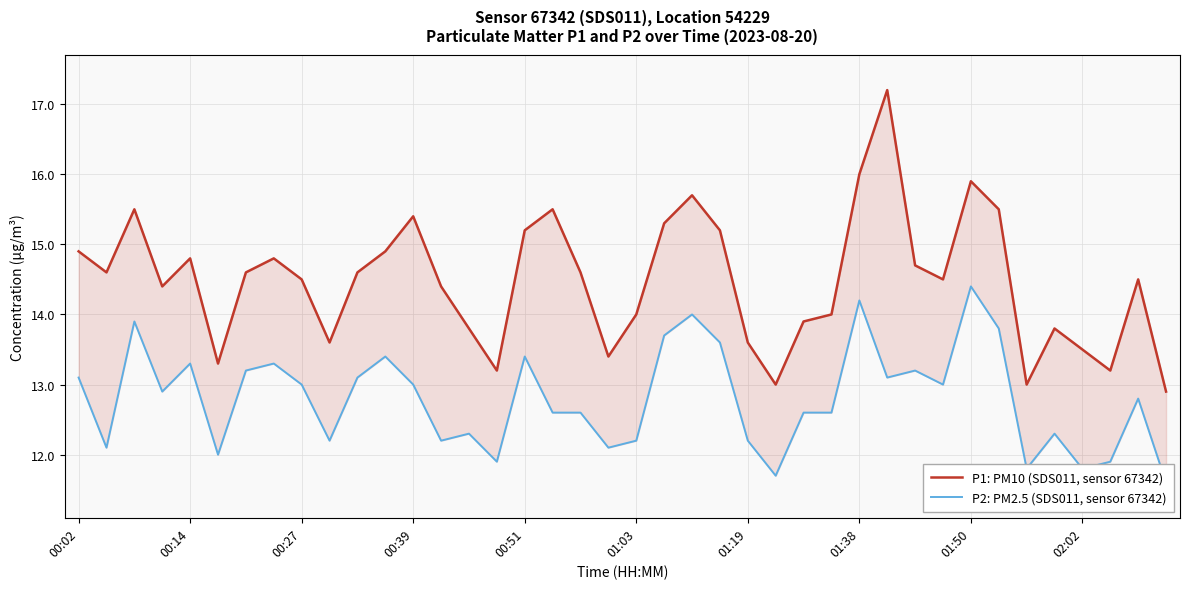

What is the total value across all series at 00:51?

28.6